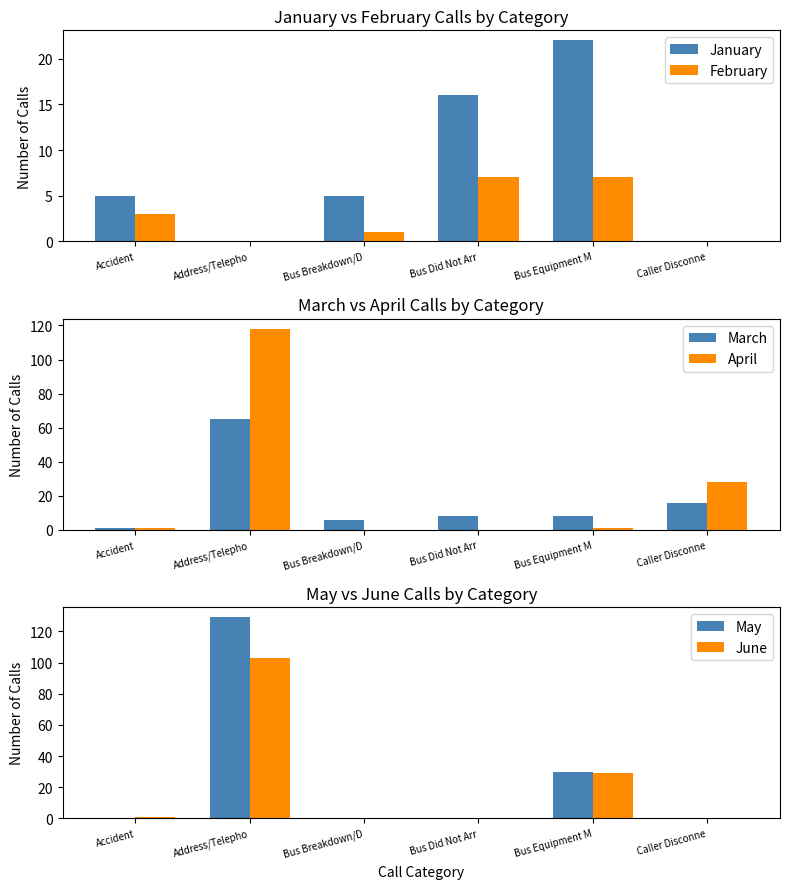

Between Accident and Caller Disconne, which is larger?

Accident